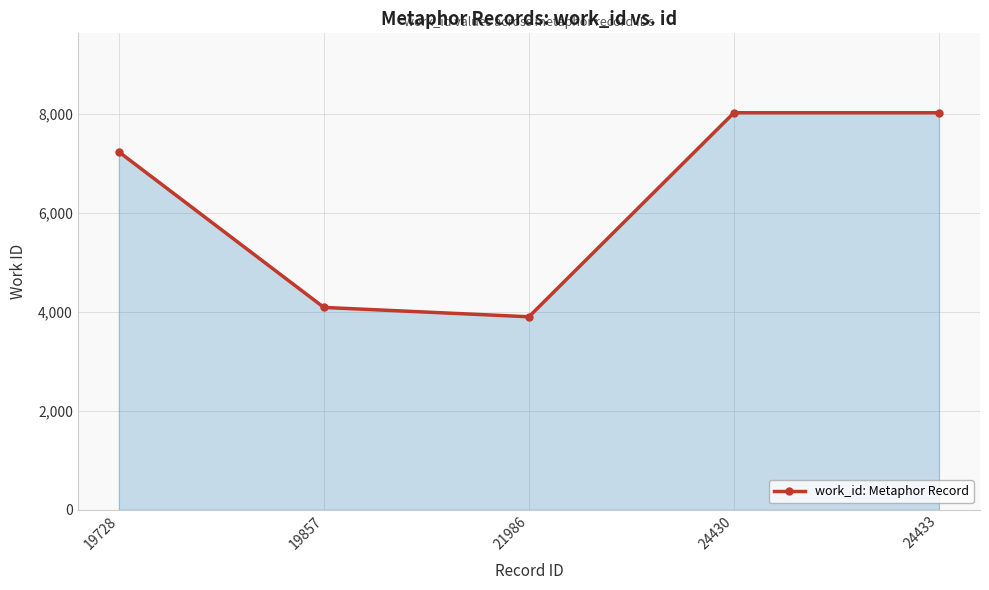

What is the minimum value shown in the chart?

3900